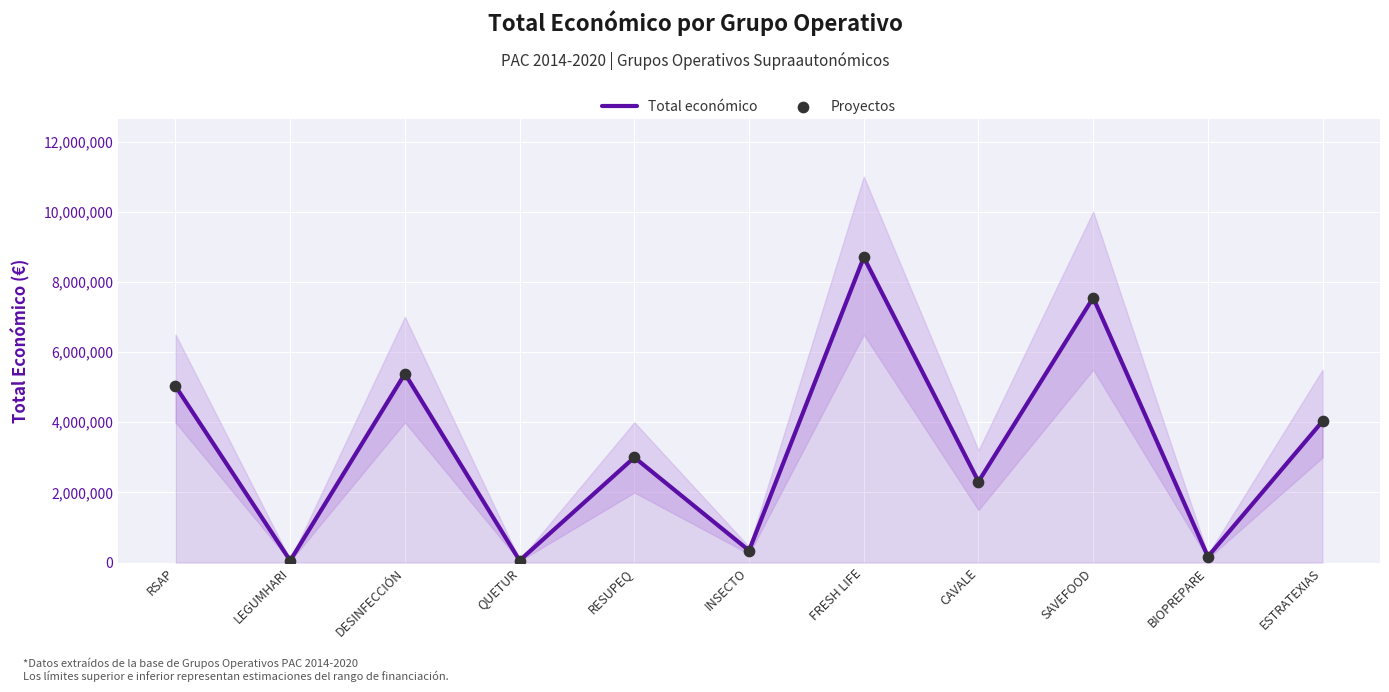

Which series contains the lowest Y value?

Total económico